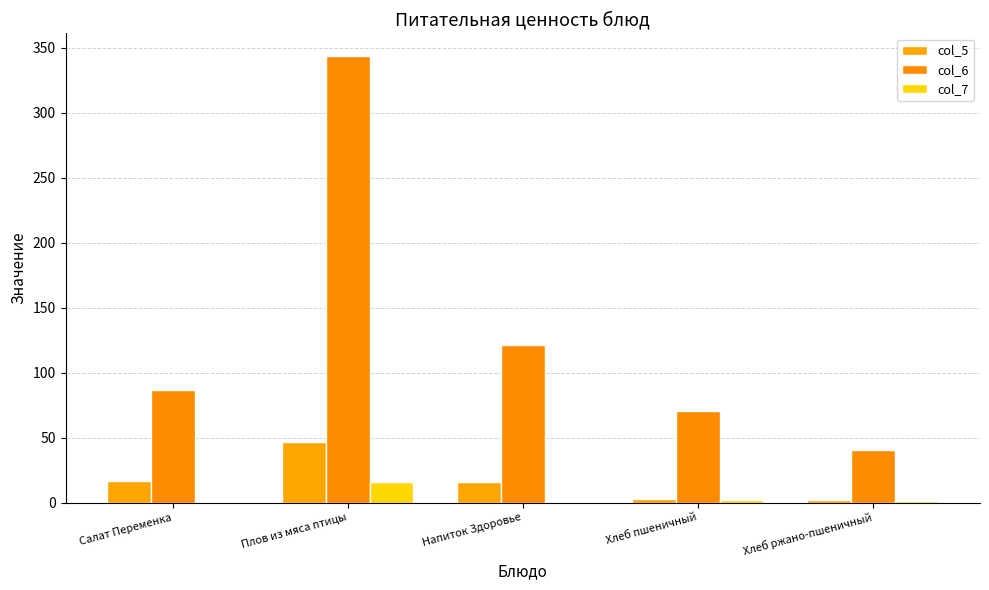

What is the greatest value displayed?

344.0